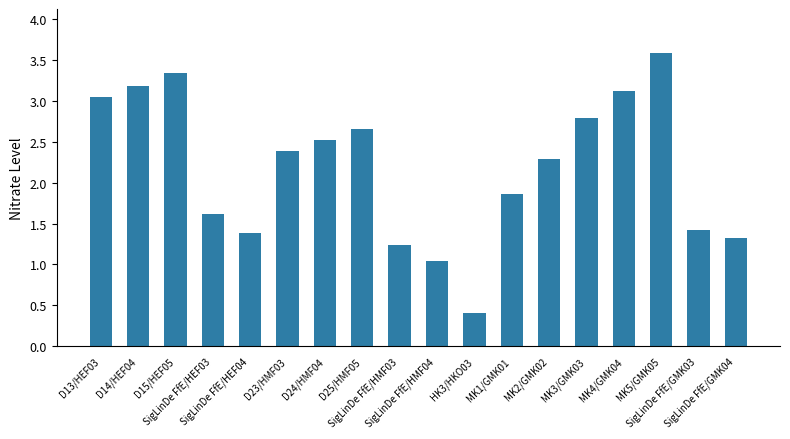

Rank the categories by value from lowest to highest.

HK3/HKO03, SigLinDe FfE/HMF04, SigLinDe FfE/HMF03, SigLinDe FfE/GMK04, SigLinDe FfE/HEF04, SigLinDe FfE/GMK03, SigLinDe FfE/HEF03, MK1/GMK01, MK2/GMK02, D23/HMF03, D24/HMF04, D25/HMF05, MK3/GMK03, D13/HEF03, MK4/GMK04, D14/HEF04, D15/HEF05, MK5/GMK05